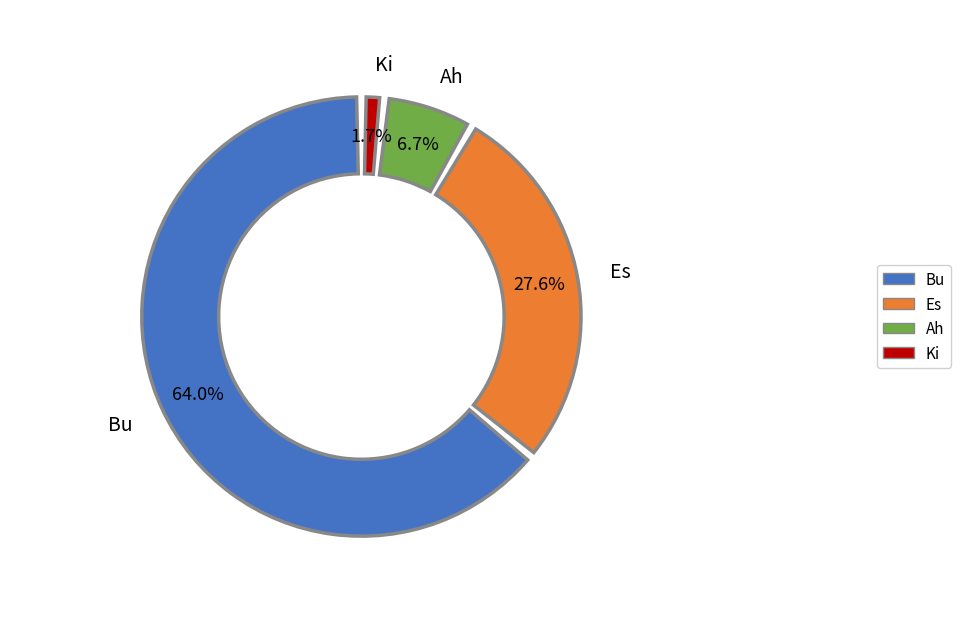

How many segments does this pie chart have?

4